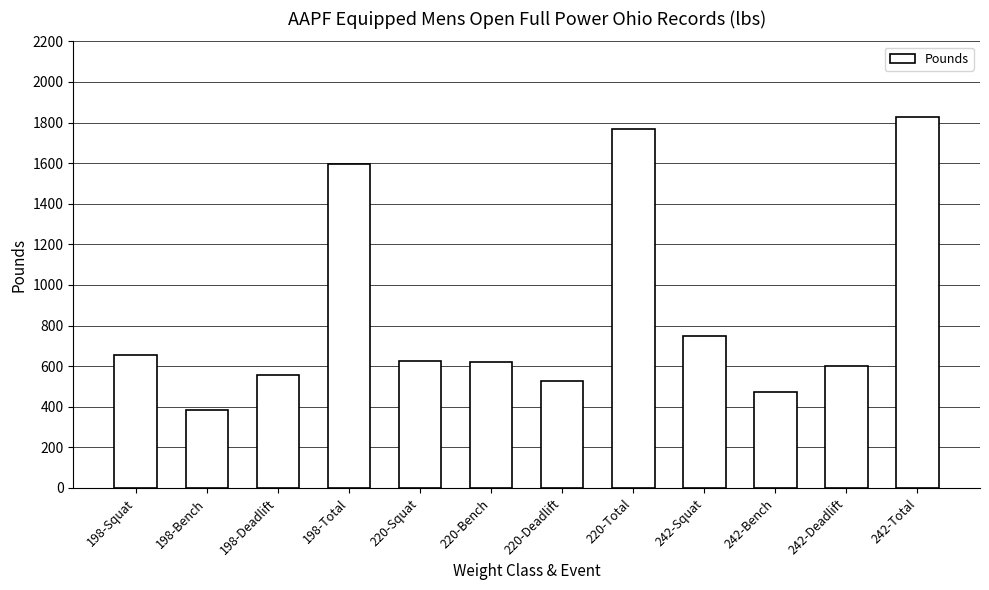

Is it true that the value at 220-Squat is 625?

True